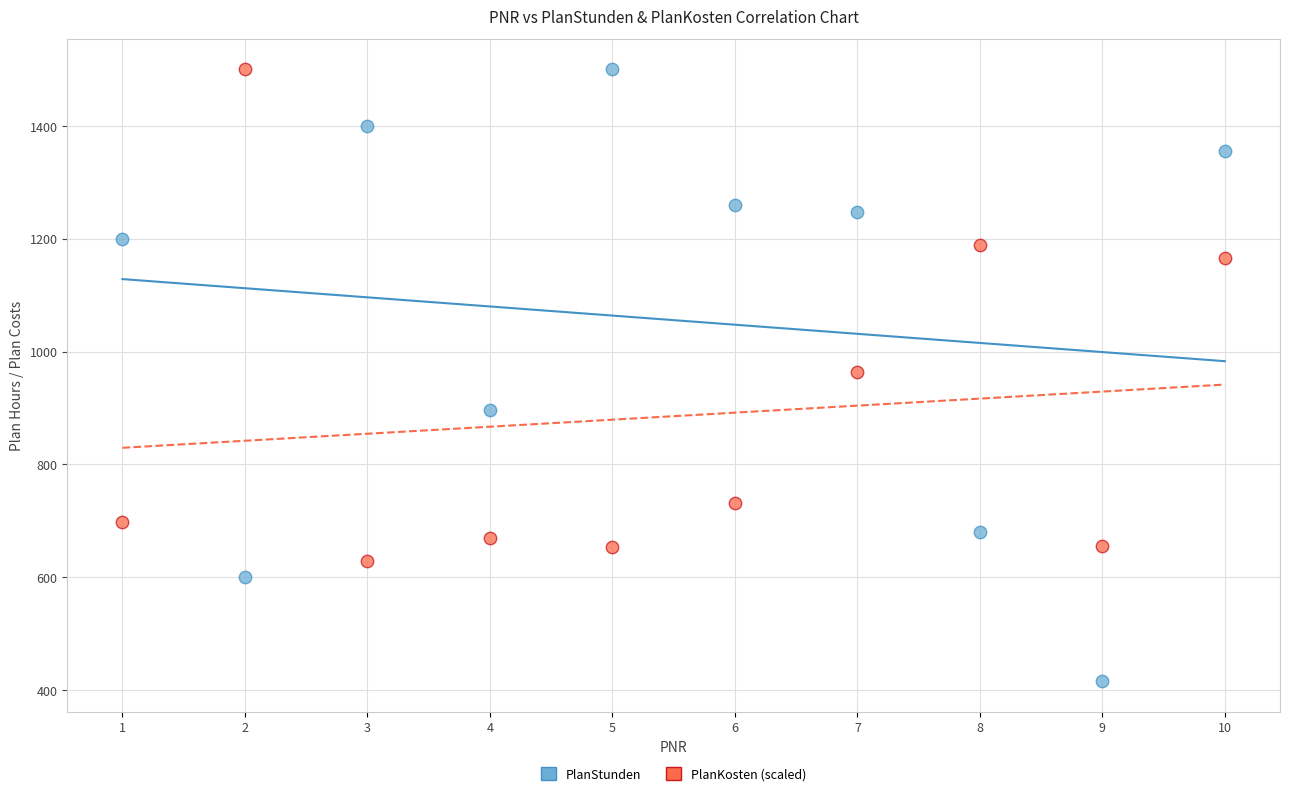

Which series reaches the minimum Y coordinate?

PlanStunden